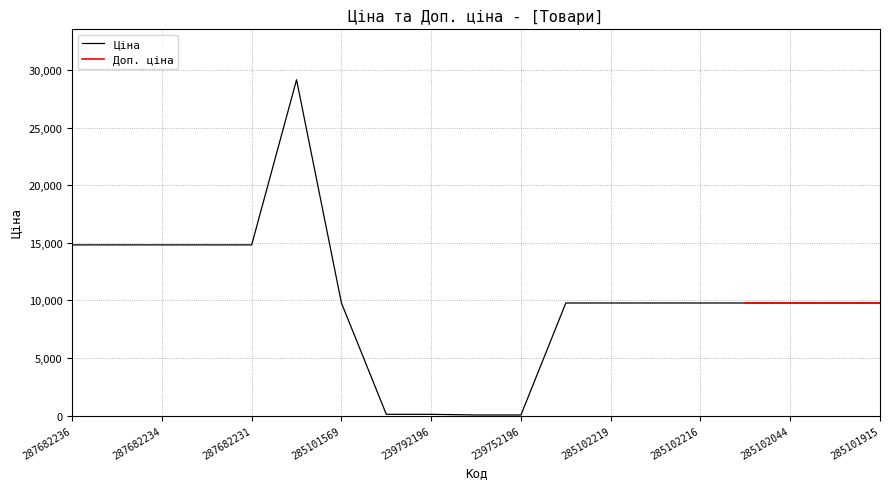

What is the average value?

10081.9